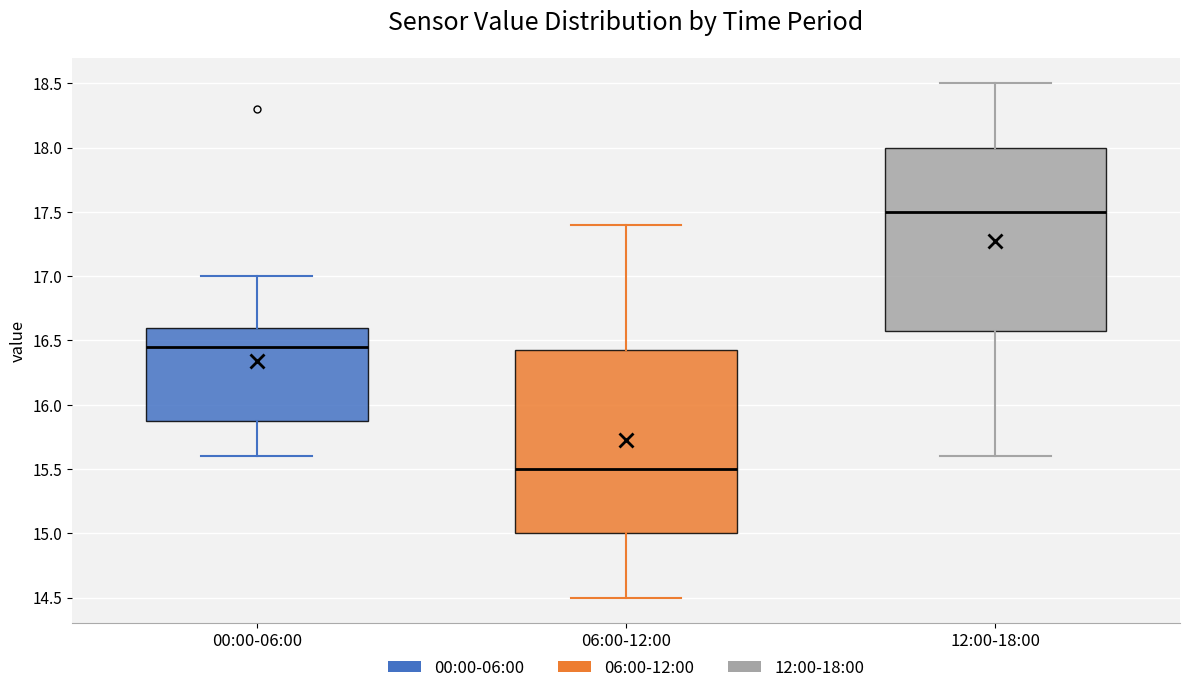

Where is the lower edge of the box for 06:00-12:00 on the y-axis? The values are not printed on the chart, so give them approximately, as read against the axis.

15.00